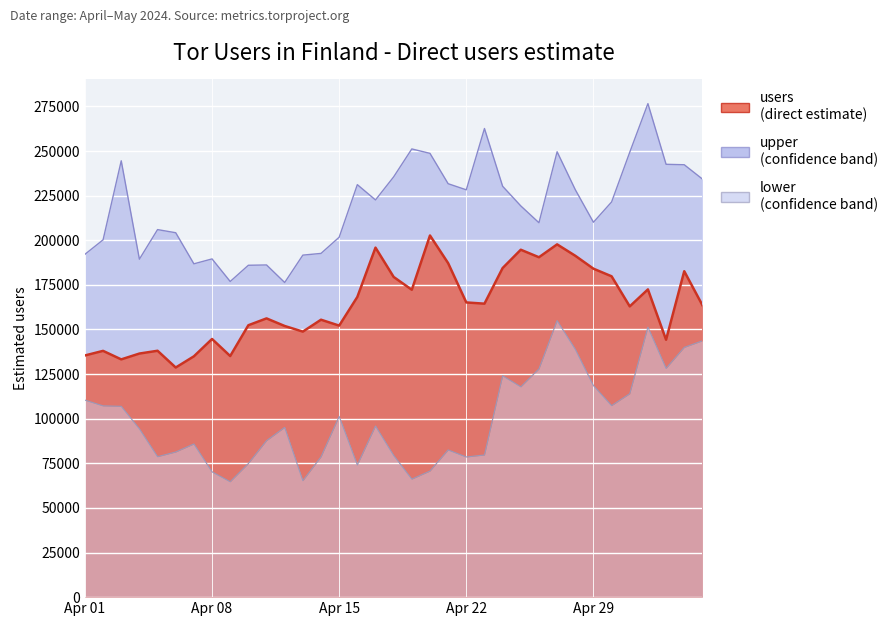

List the series in order of their overall mean, highest first.

upper, users, lower